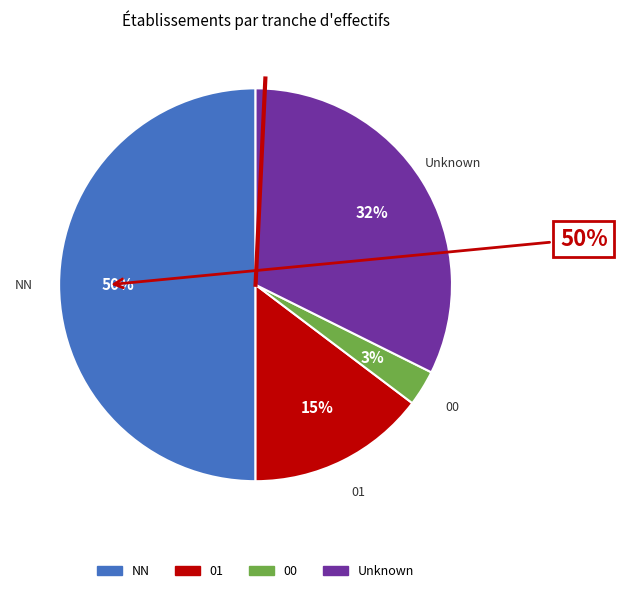

Which category has the smallest portion of the pie?

00